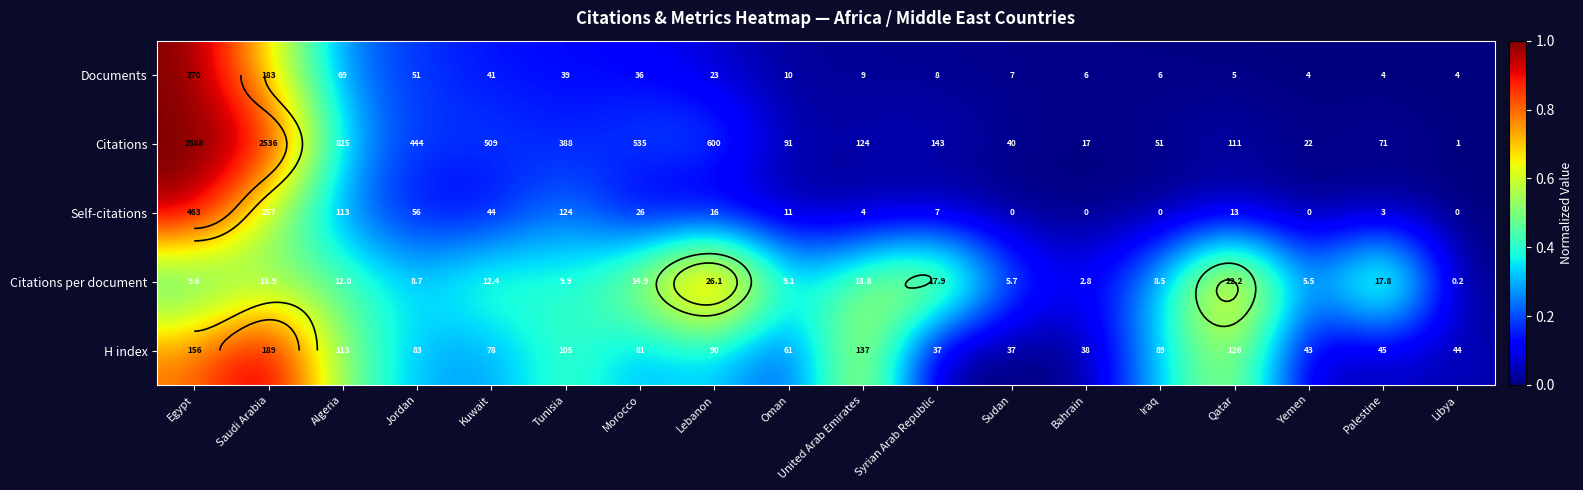

List the labels in order of Citations per document value, smallest first.

Libya, Bahrain, Yemen, Sudan, Iraq, Jordan, Oman, Egypt, Tunisia, Algeria, Kuwait, United Arab Emirates, Saudi Arabia, Morocco, Palestine, Syrian Arab Republic, Qatar, Lebanon